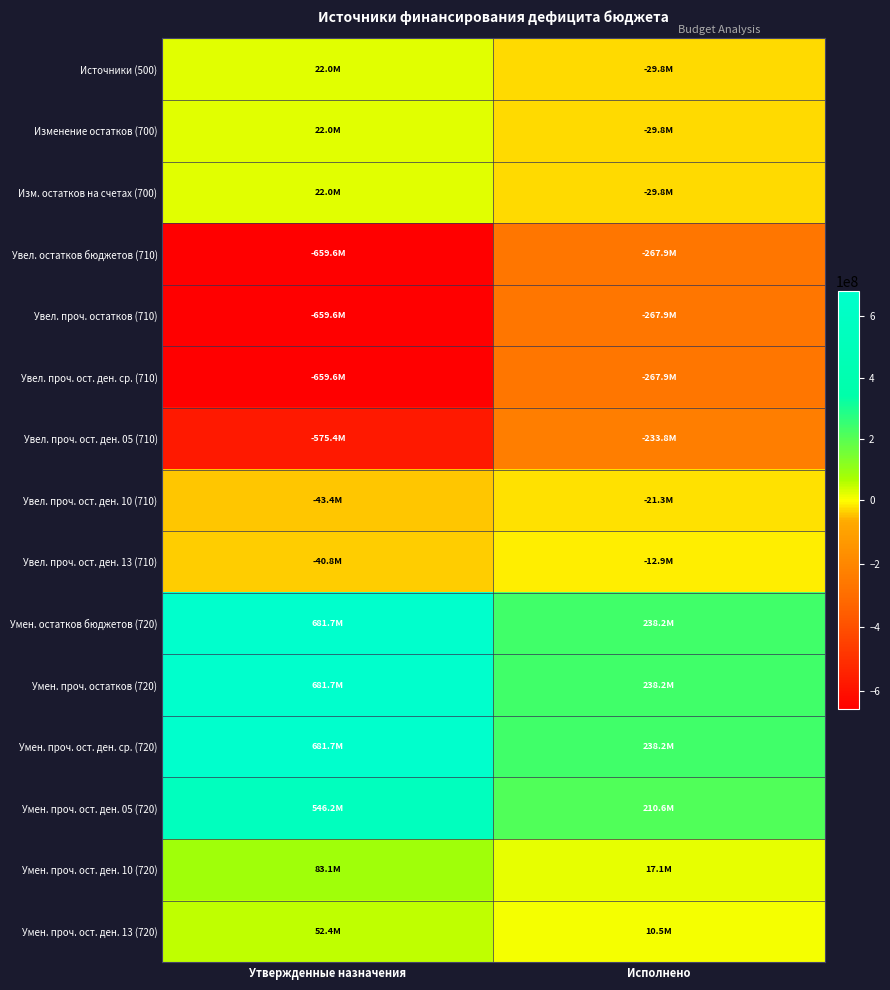

Which has a higher value, Утвержденные назначения or Исполнено?

Утвержденные назначения